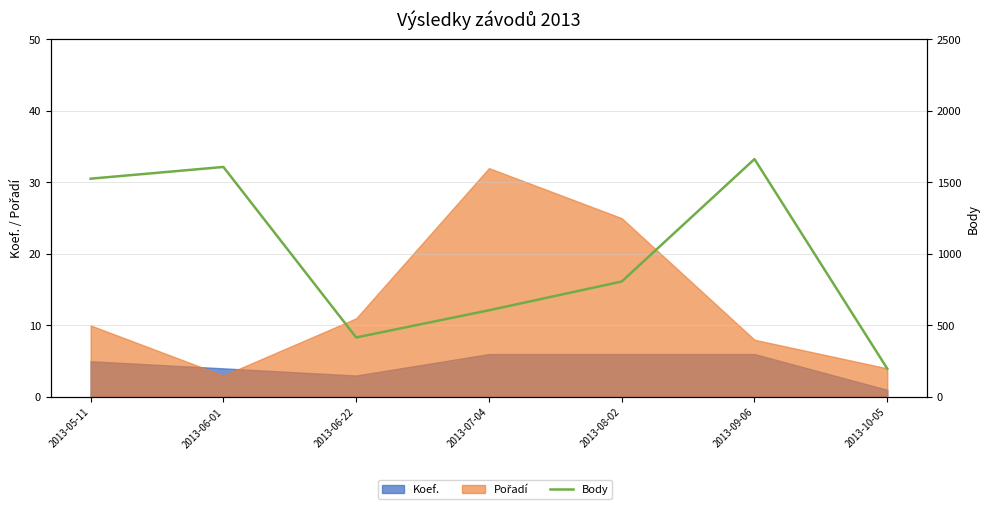

What is the change in value from 2013-06-22 to 2013-08-02?

+391